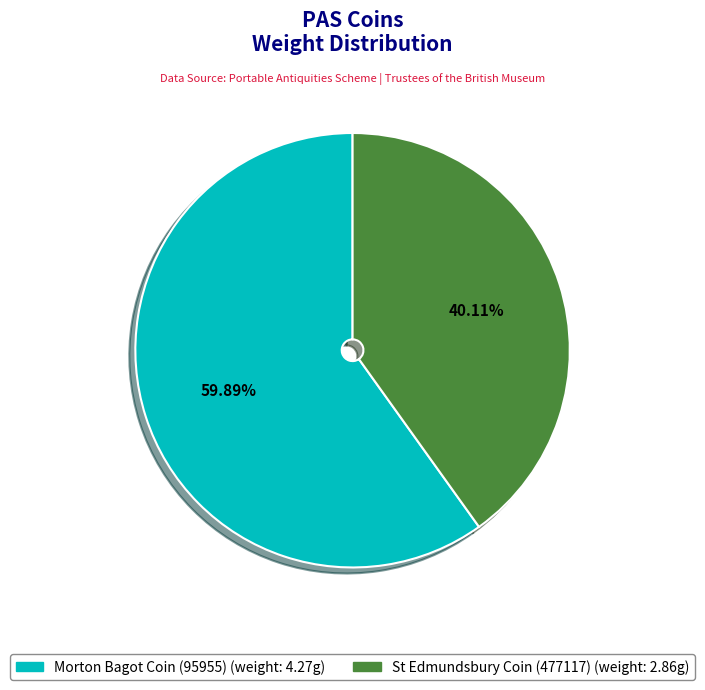

Which category has the smallest portion of the pie?

St Edmundsbury Coin (477117)